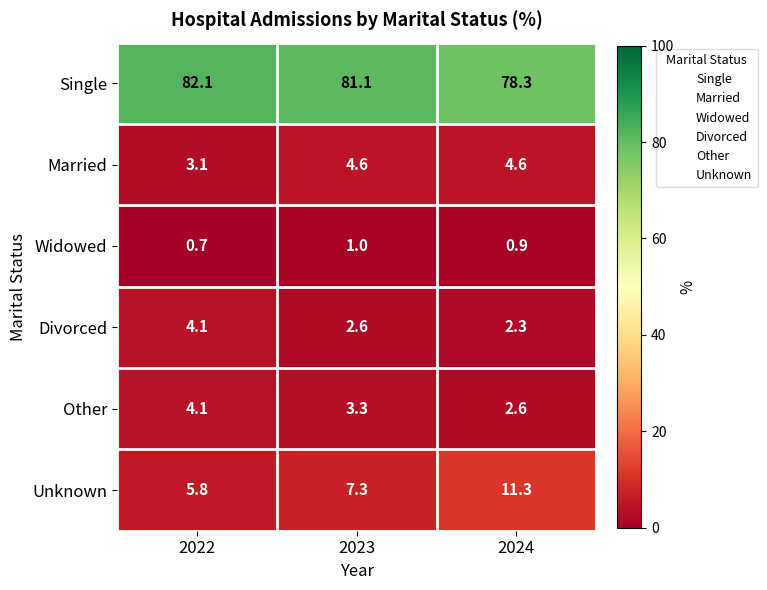

Reading left to right, list all the values displayed in this chart.

Single: 82.1	81.1	78.3
Married: 3.1	4.6	4.6
Widowed: 0.7	1.0	0.9
Divorced: 4.1	2.6	2.3
Other: 4.1	3.3	2.6
Unknown: 5.8	7.3	11.3